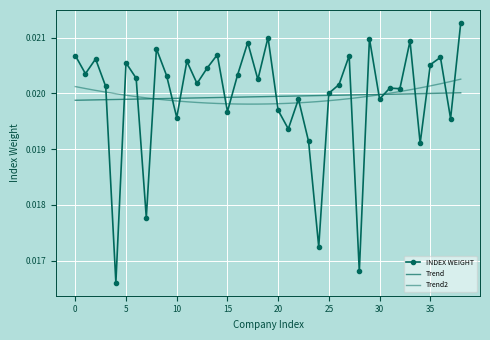

How many series are shown in this chart?

3